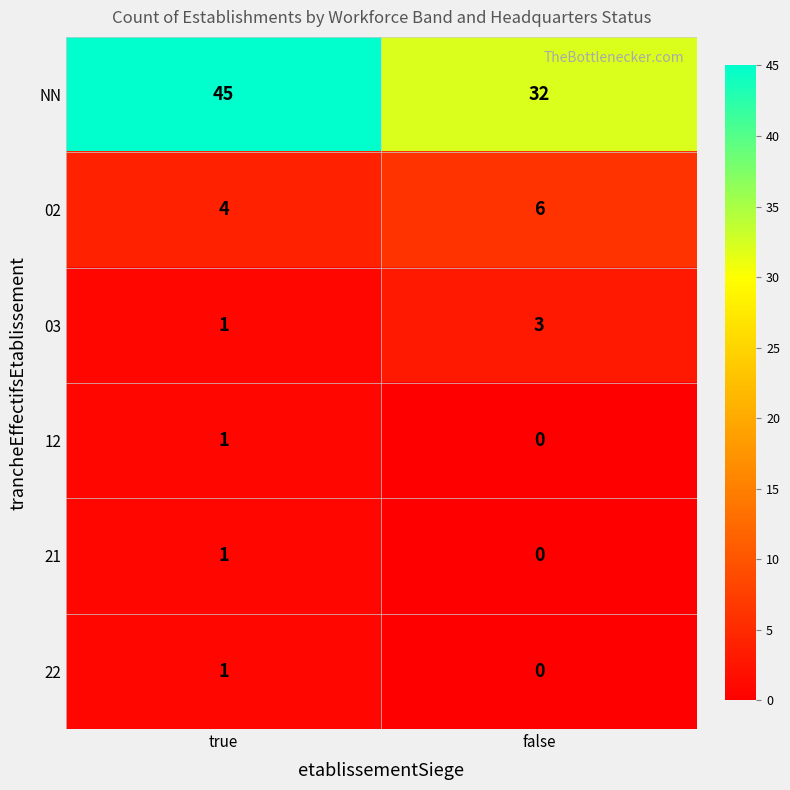

Is it true that 02 equals 6 at false?

True